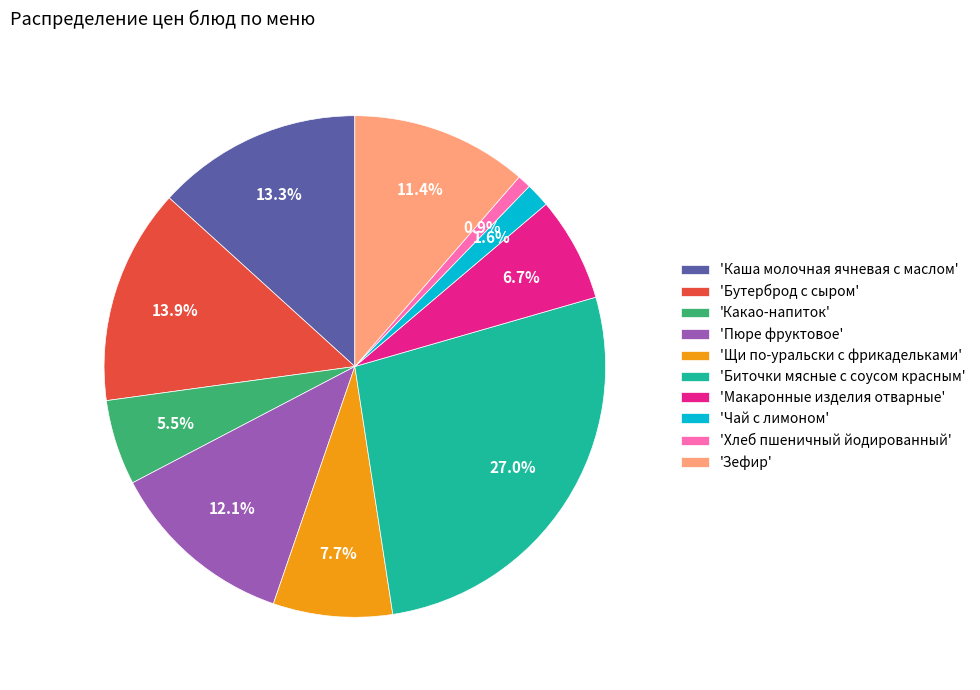

How many slices are in this pie chart?

10